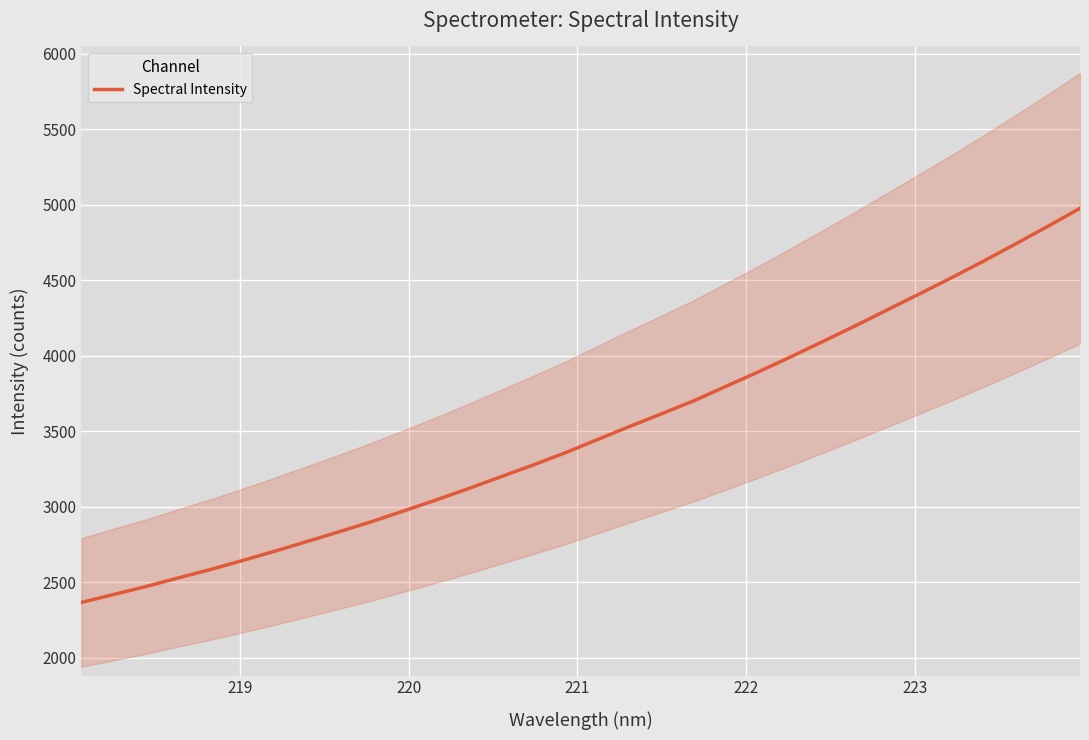

What is the difference between the second highest and second lowest values?

2437.2